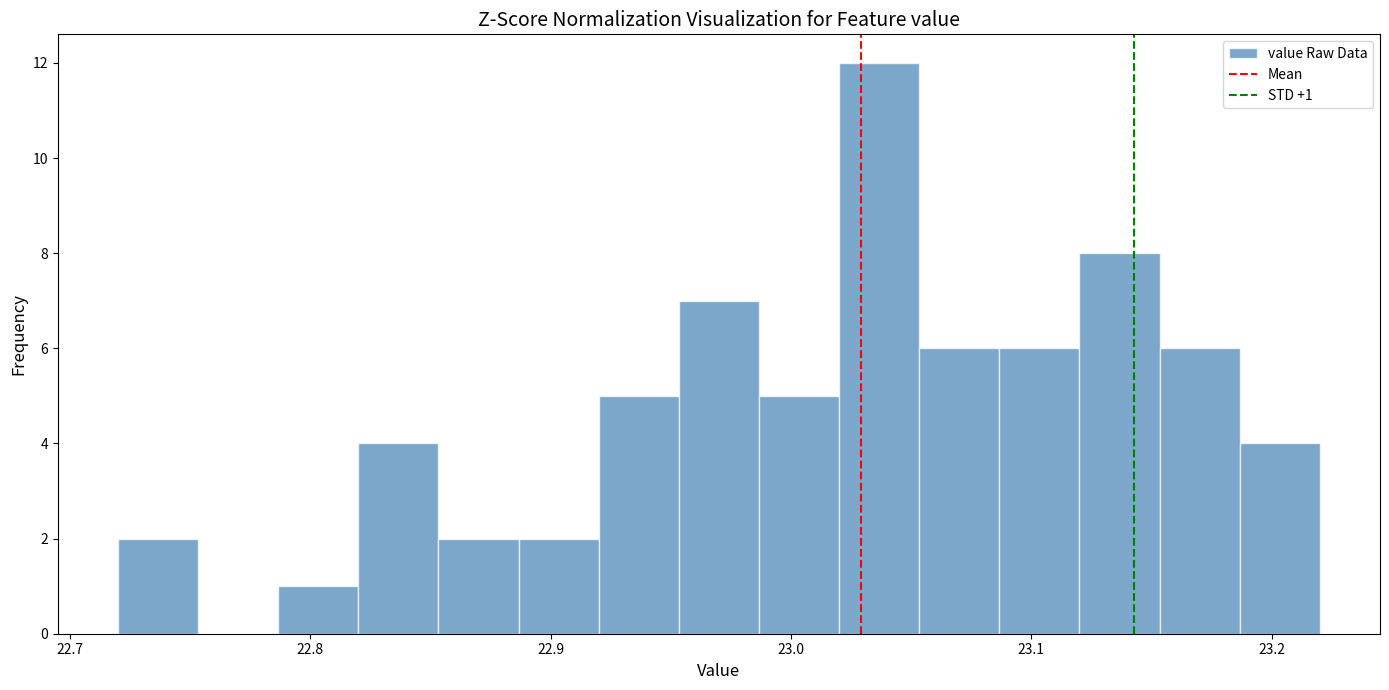

Around what value on the x-axis is the tallest bar? Give the approximate position of its centre, as read against the axis.

23.04